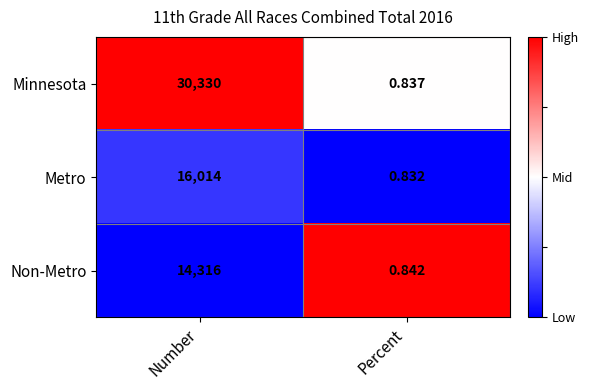

Which series has the widest spread of values?

Minnesota